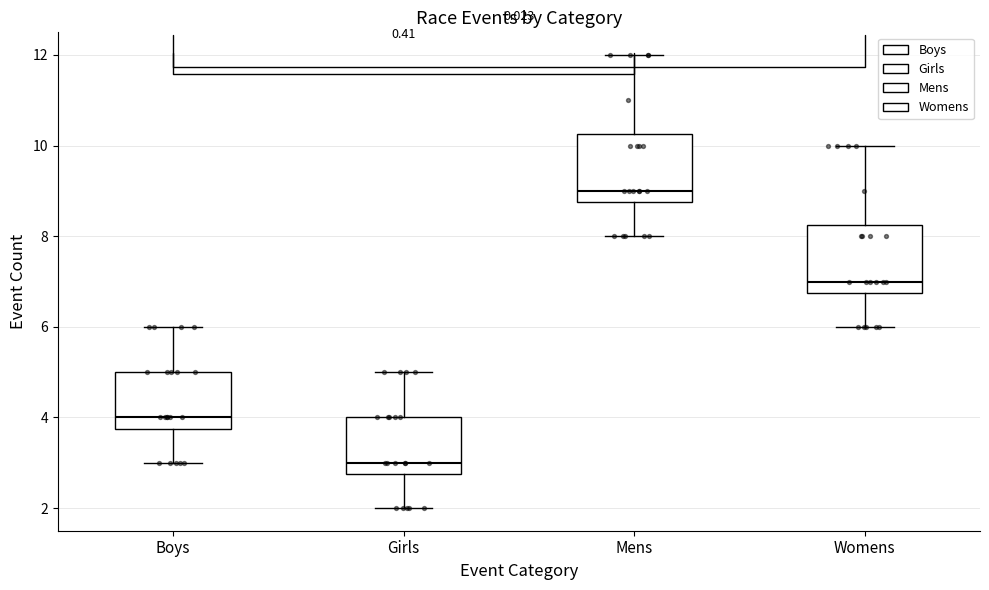

Where does the median line of the box for Womens sit on the y-axis? The values are not printed on the chart, so give them approximately, as read against the axis.

7.0